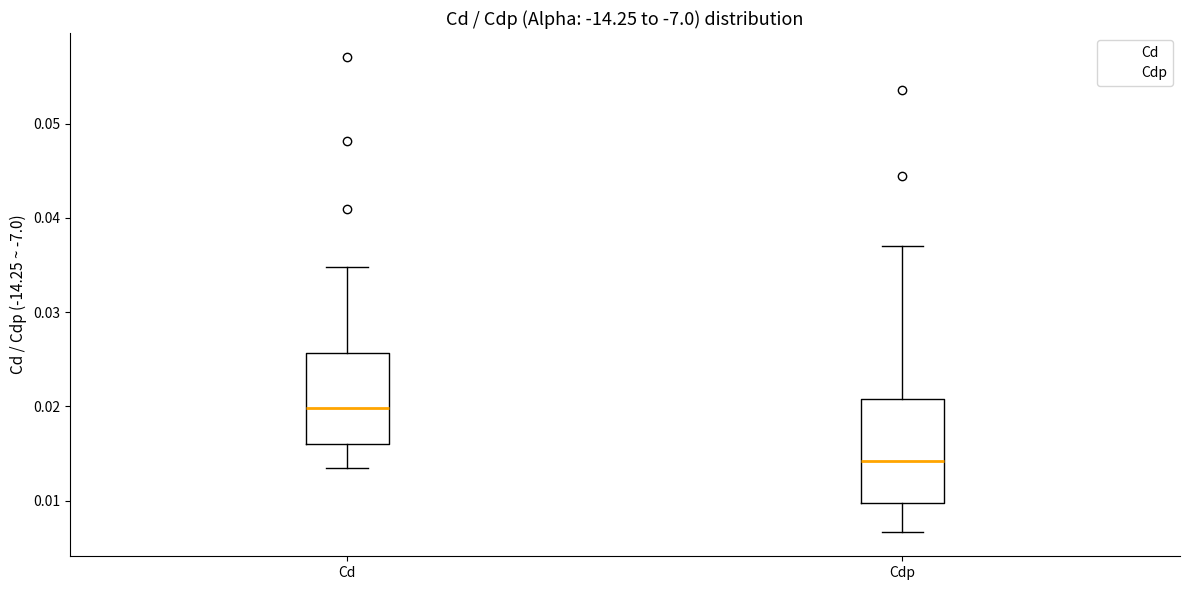

Which box's median line is the lowest?

Cdp